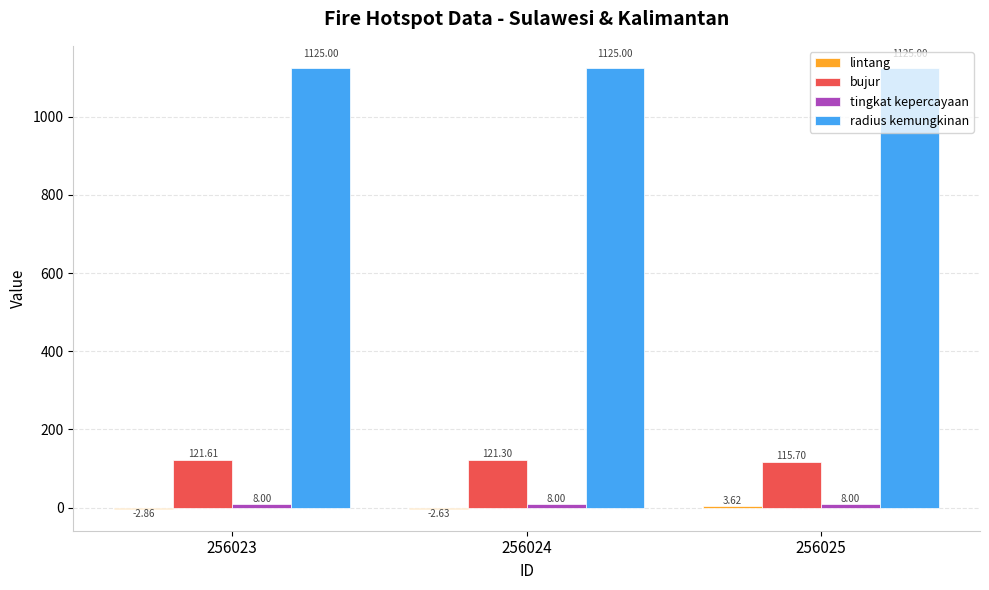

How many values in the bujur series exceed 121?

2